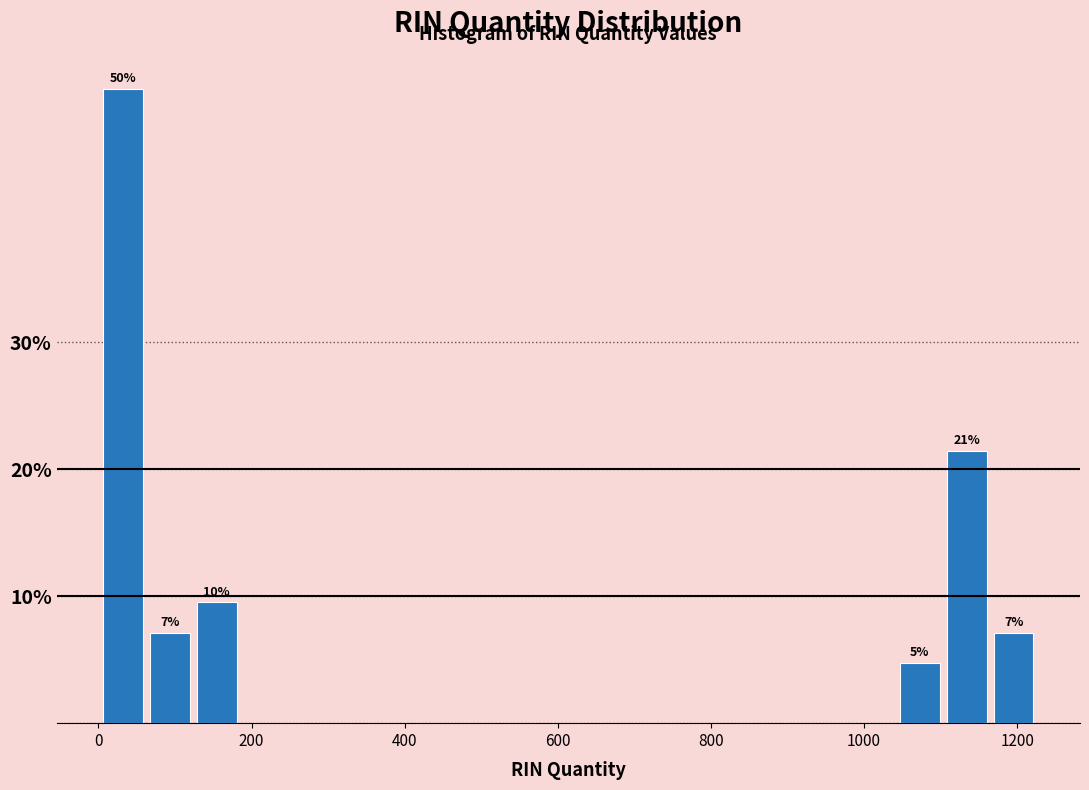

Read against the x-axis, roughly where is the centre of the tallest bar?

40